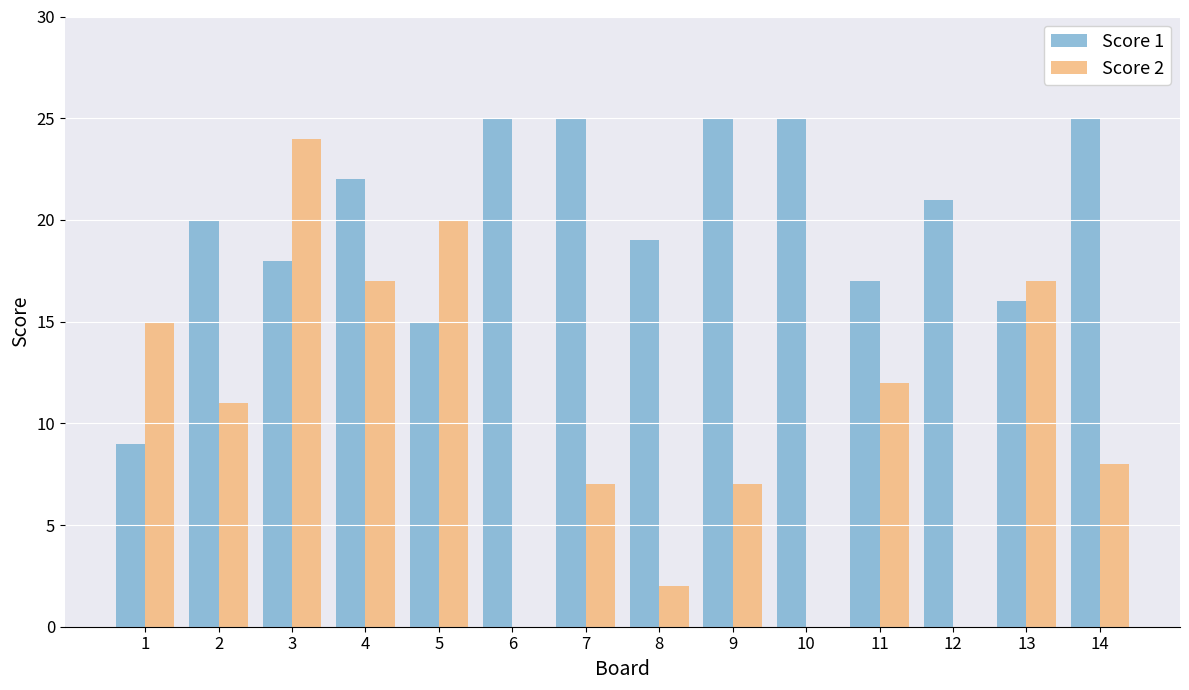

Reading left to right, extract all data points from this chart.

Score 1: 1=9	2=20	3=18	4=22	5=15	6=25	7=25	8=19	9=25	10=25	11=17	12=21	13=16	14=25
Score 2: 1=15	2=11	3=24	4=17	5=20	6=0	7=7	8=2	9=7	10=0	11=12	12=0	13=17	14=8